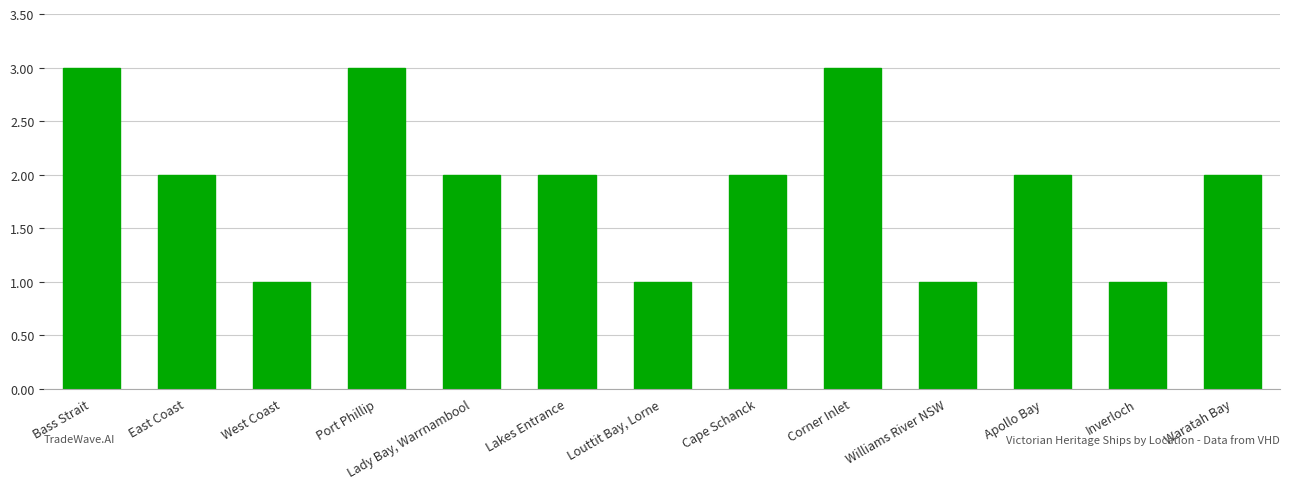

Reading right to left, extract all data points from this chart.

Waratah Bay=2	Inverloch=1	Apollo Bay=2	Williams River NSW=1	Corner Inlet=3	Cape Schanck=2	Louttit Bay, Lorne=1	Lakes Entrance=2	Lady Bay, Warrnambool=2	Port Phillip=3	West Coast=1	East Coast=2	Bass Strait=3